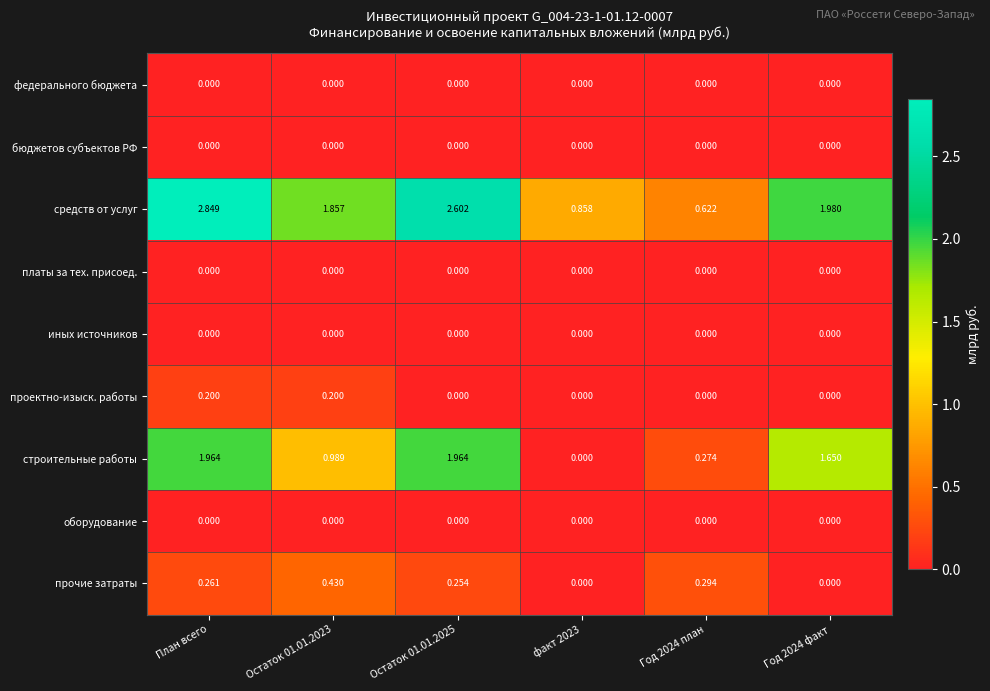

Which series has the largest total across all categories?

средств от услуг